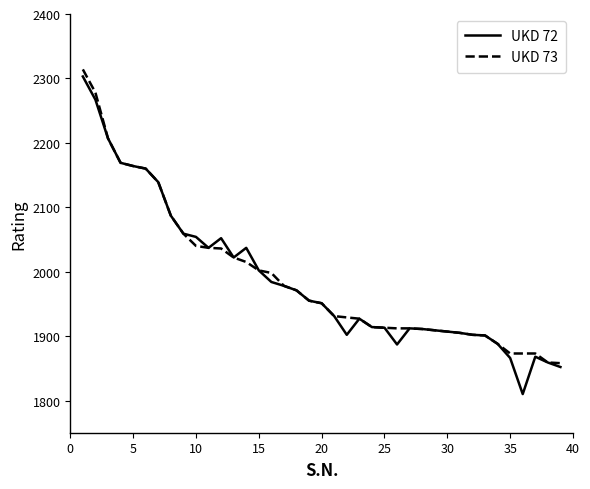

What is the smallest value displayed?

1810